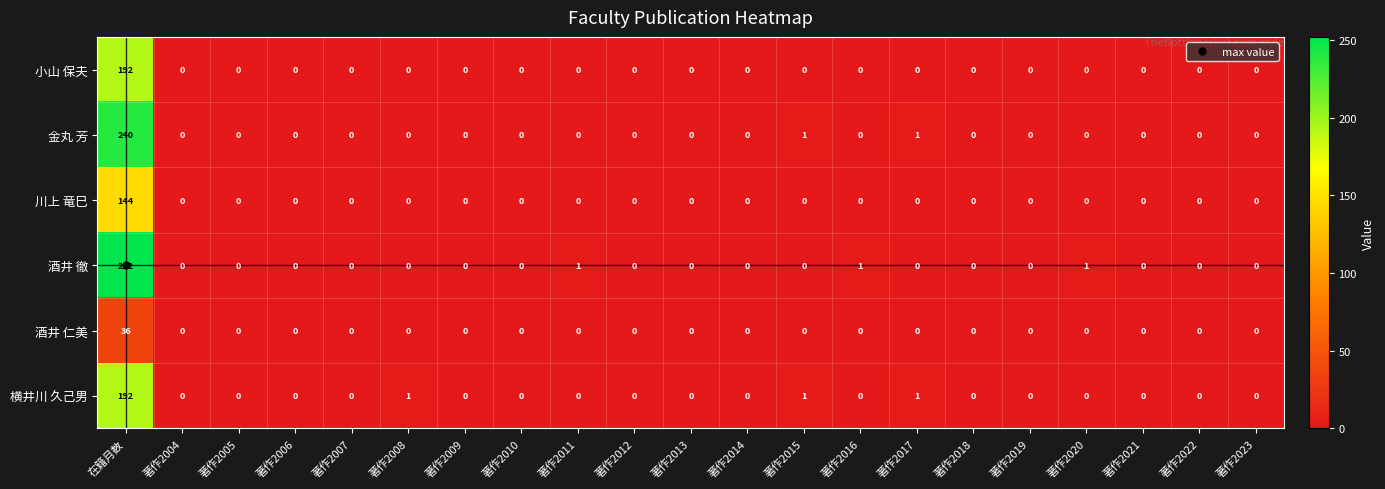

What is the average value of the 酒井 徹 series?

12